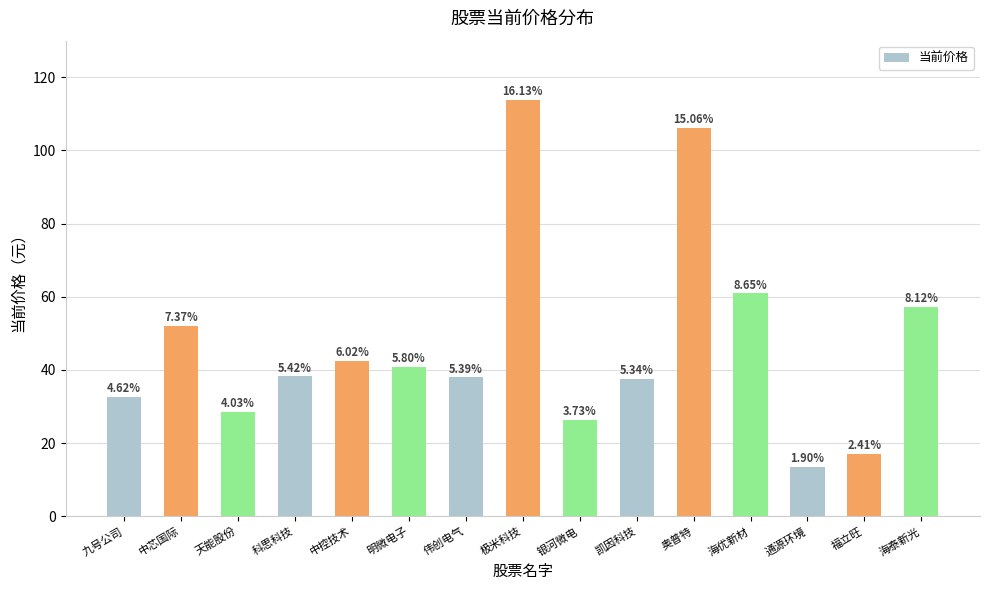

Which category has the lowest value across all series?

通源环境